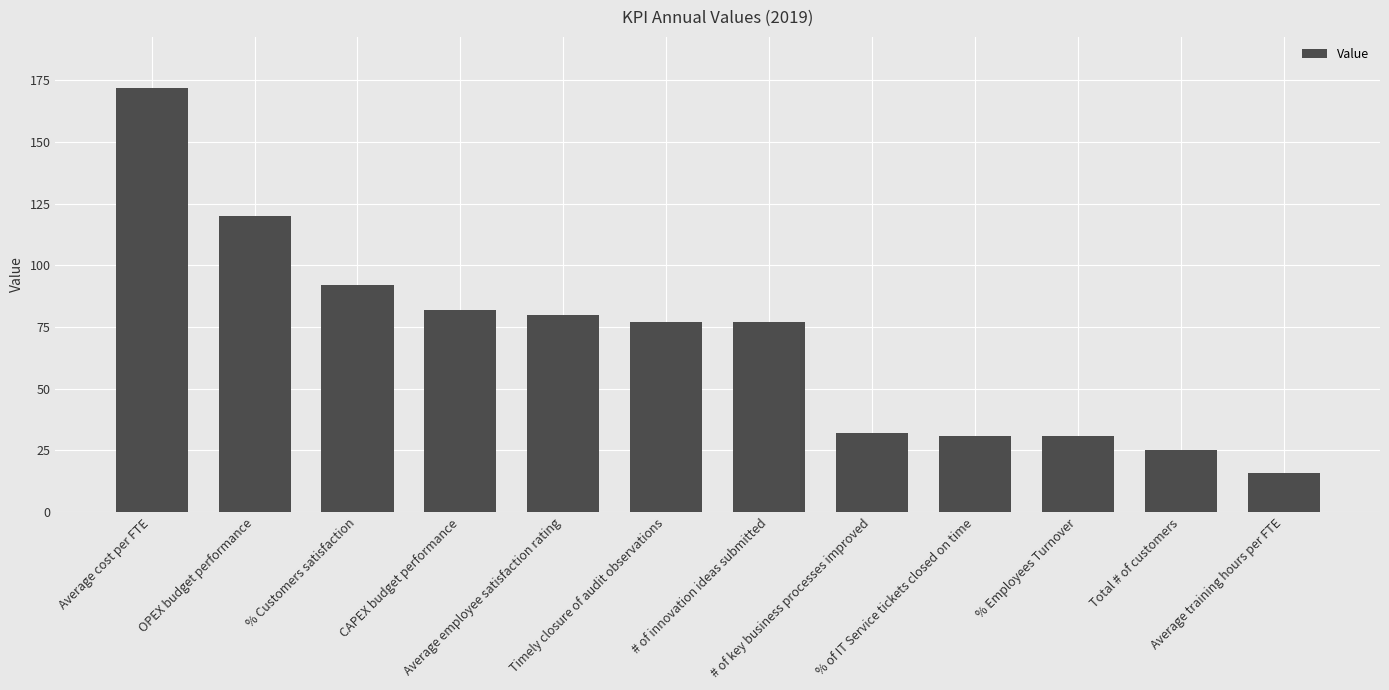

Reading left to right, list all the values displayed in this chart.

Average cost per FTE=172	OPEX budget performance=120	% Customers satisfaction=92	CAPEX budget performance=82	Average employee satisfaction rating=80	Timely closure of audit observations=77	# of innovation ideas submitted=77	# of key business processes improved=32	% of IT Service tickets closed on time=31	% Employees Turnover=31	Total # of customers=25	Average training hours per FTE=16